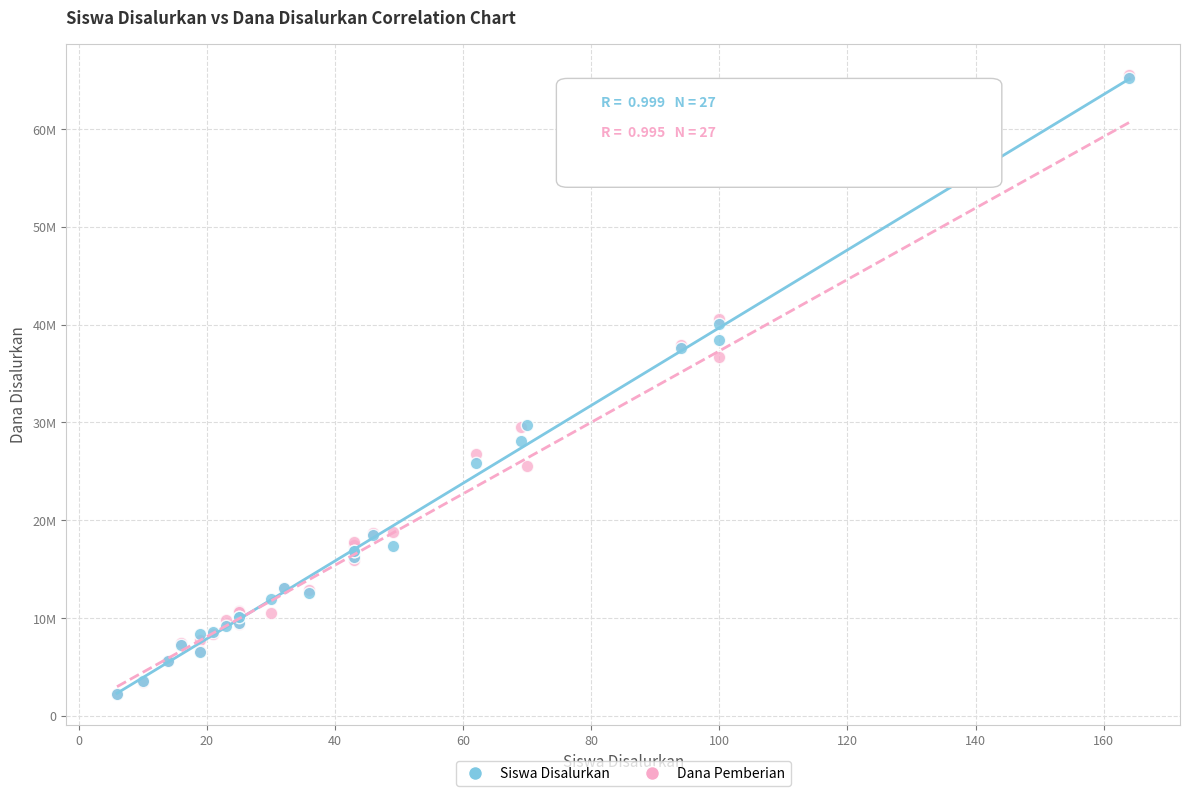

What are all the series names shown in the legend?

Siswa Disalurkan, Dana Pemberian